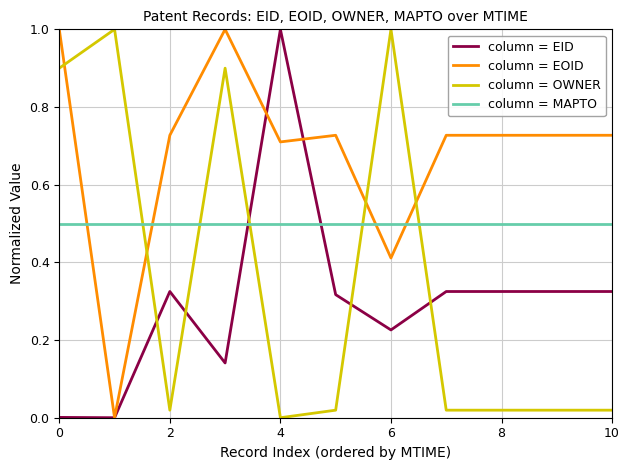

True or false: column = EOID and column = MAPTO intersect in this chart.

True